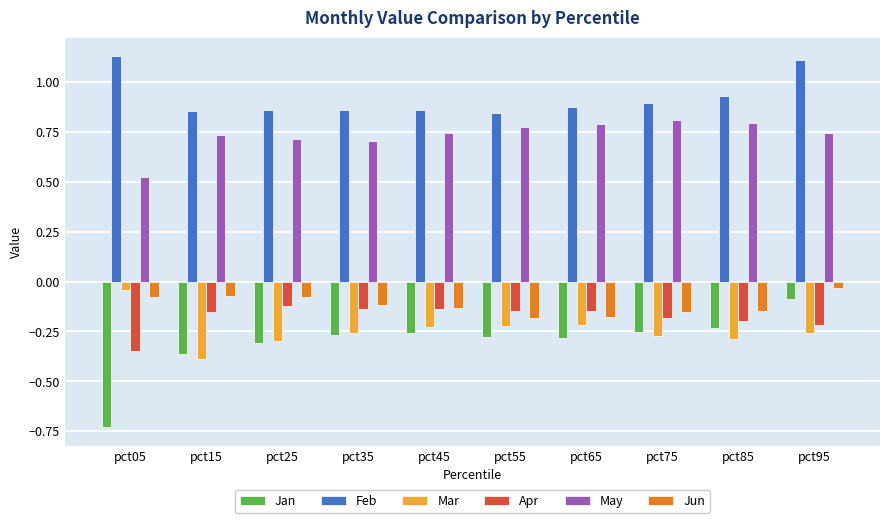

Which series changed the most between pct55 and pct95?

Feb